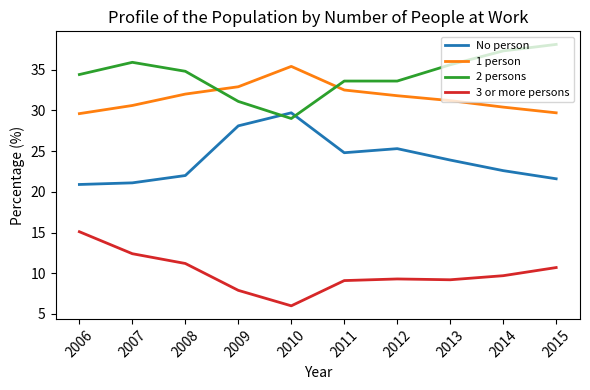

List the series in order of their peak value, highest first.

2 persons, 1 person, No person, 3 or more persons